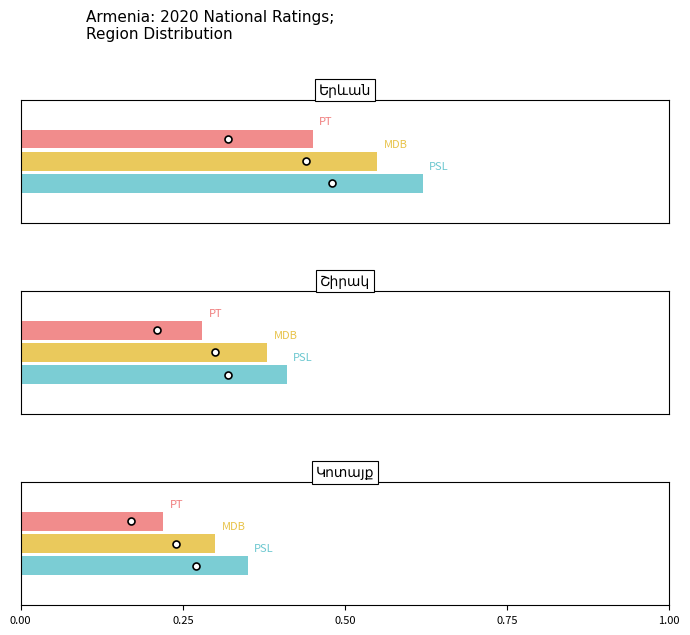

Reading right to left, list all the values displayed in this chart.

PSL: 2=0.3	1=0.4	0=0.6
MDB: 2=0.3	1=0.4	0=0.6
PT: 2=0.2	1=0.3	0=0.5